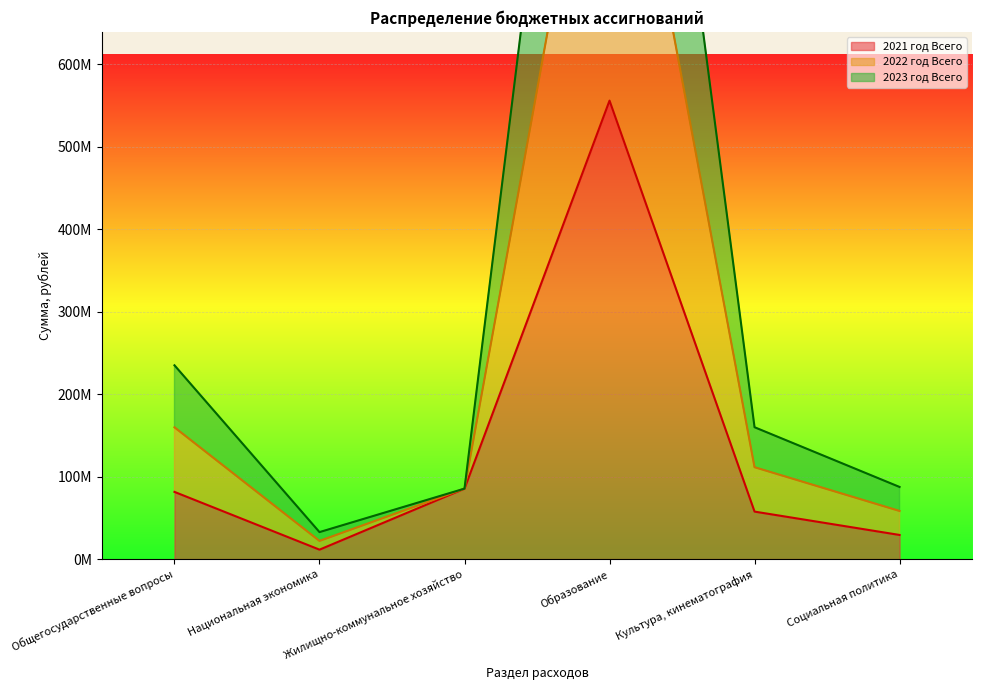

What is the total value across all series at Национальная экономика?

66157076.7